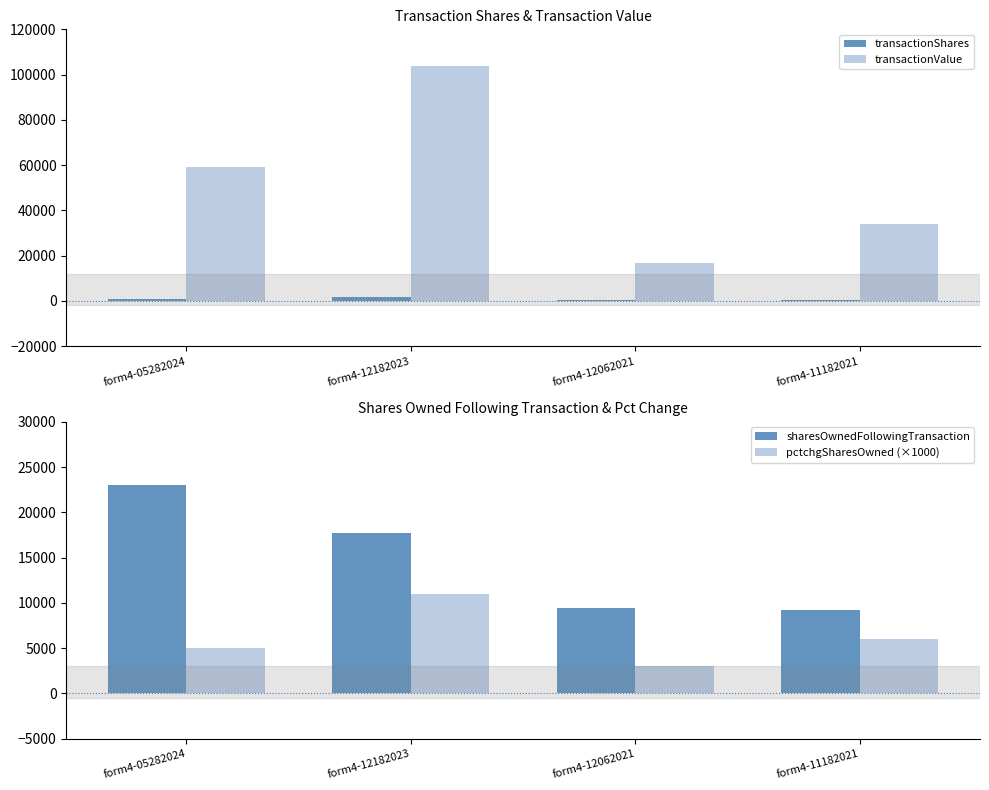

At which label does transactionShares reach its minimum?

form4-12062021